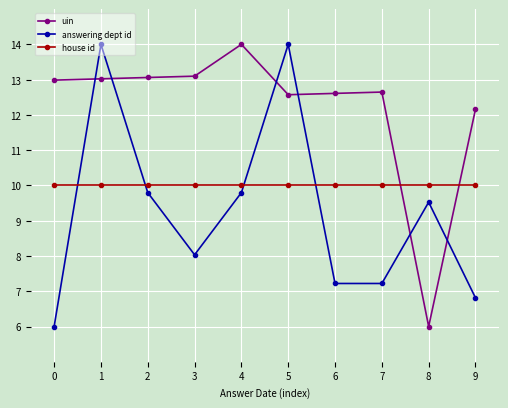

What is the total value across all series at 2?

32.9